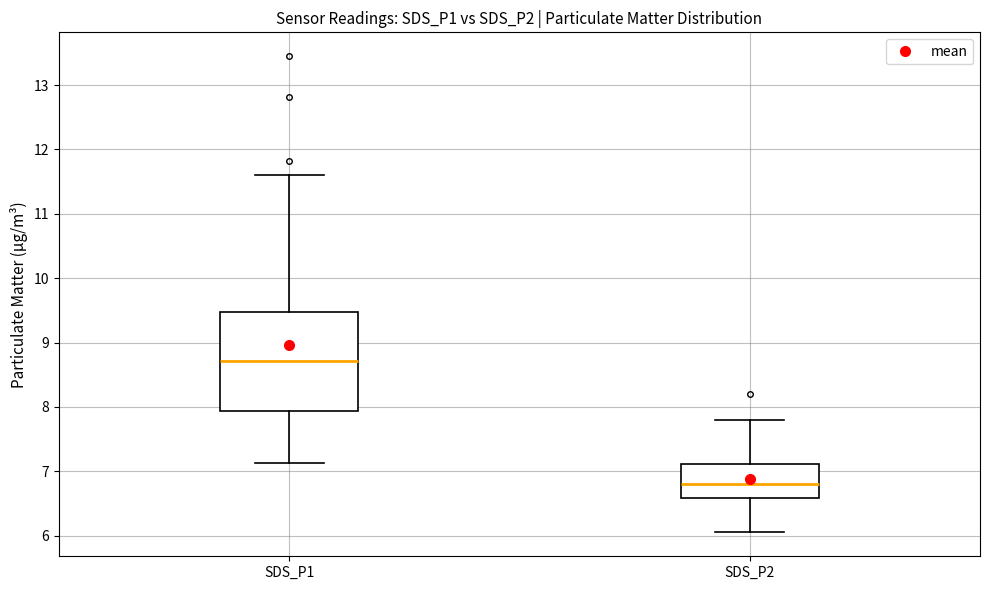

Reading left to right, transcribe this box plot: for each box, give where its median line is, the range the box spans, and where its two whiskers end, as read against the y-axis. The values are not printed on the chart, so give them approximately, as read against the axis.

SDS_P1: median 8.7, box 7.9 to 9.5, whiskers 7.1 to 11.6
SDS_P2: median 6.8, box 6.6 to 7.1, whiskers 6.1 to 7.8